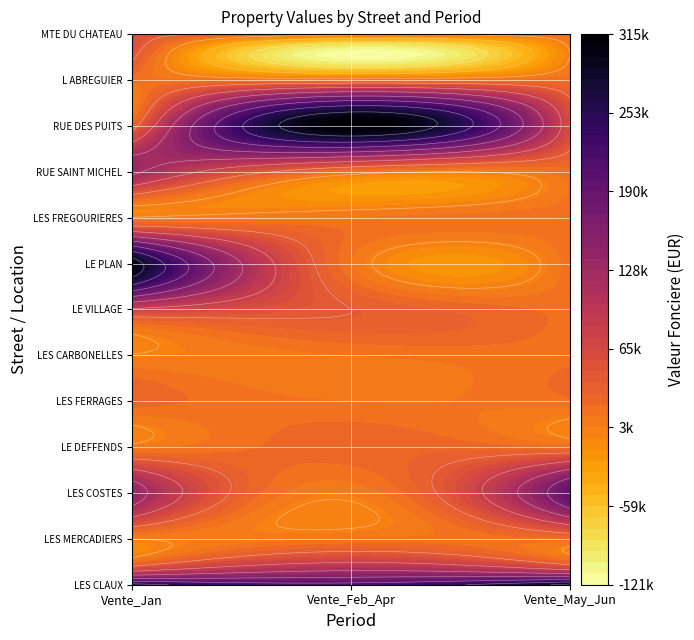

Which series has the largest total across all categories?

LES CLAUX